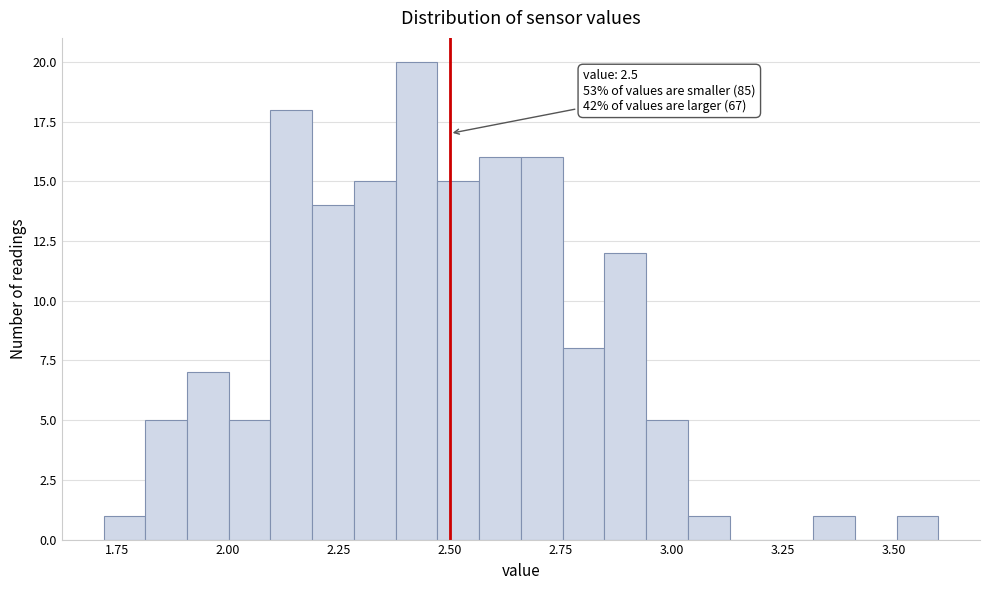

Read against the x-axis, roughly where is the centre of the tallest bar?

2.45